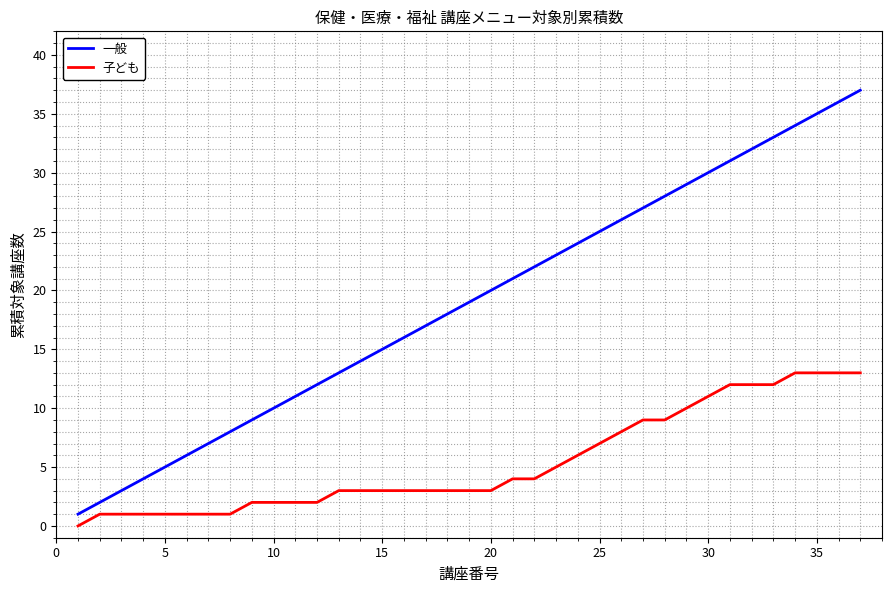

What is the greatest value displayed?

37